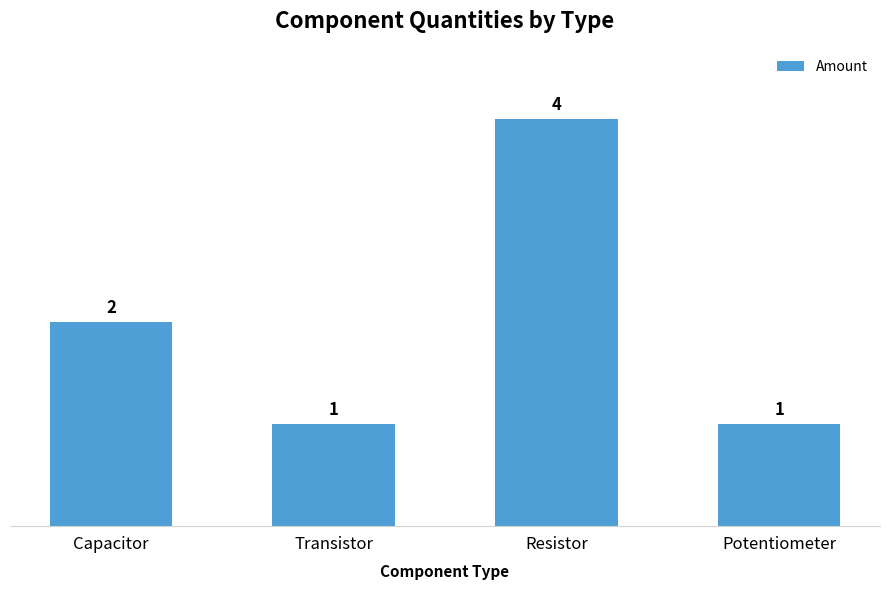

What is the minimum value shown in the chart?

1